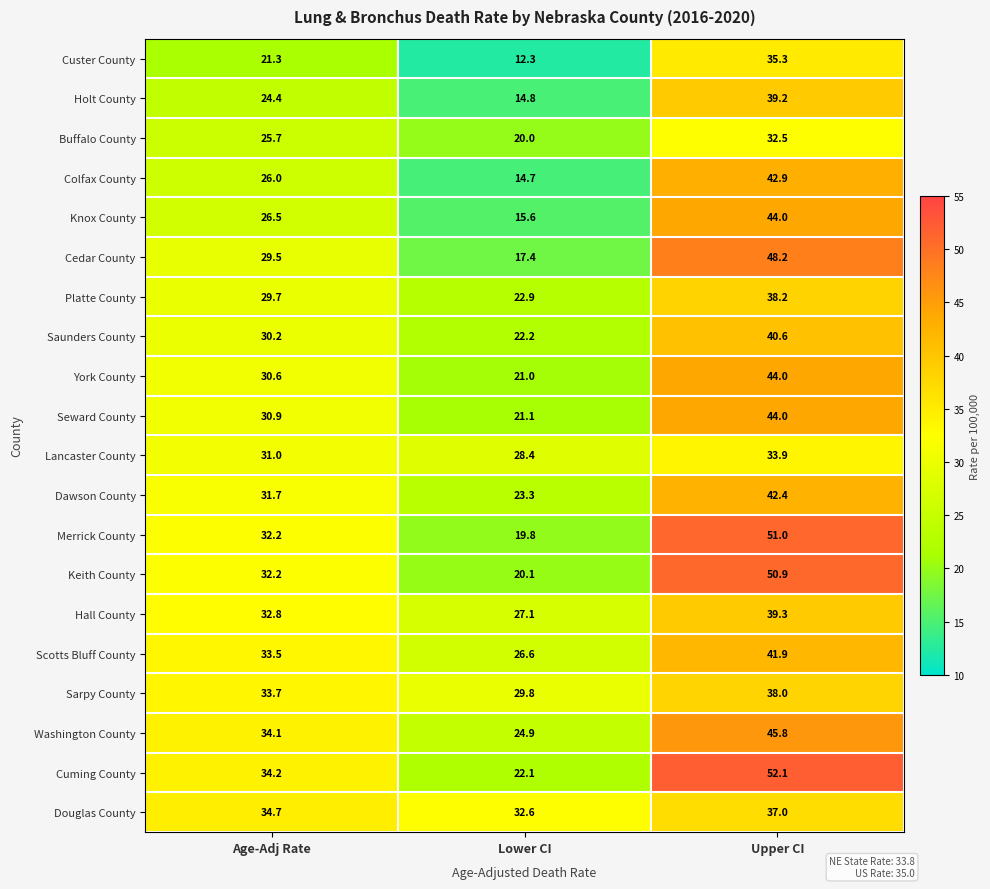

What is the total value across all series at Age-Adj Rate?

604.9